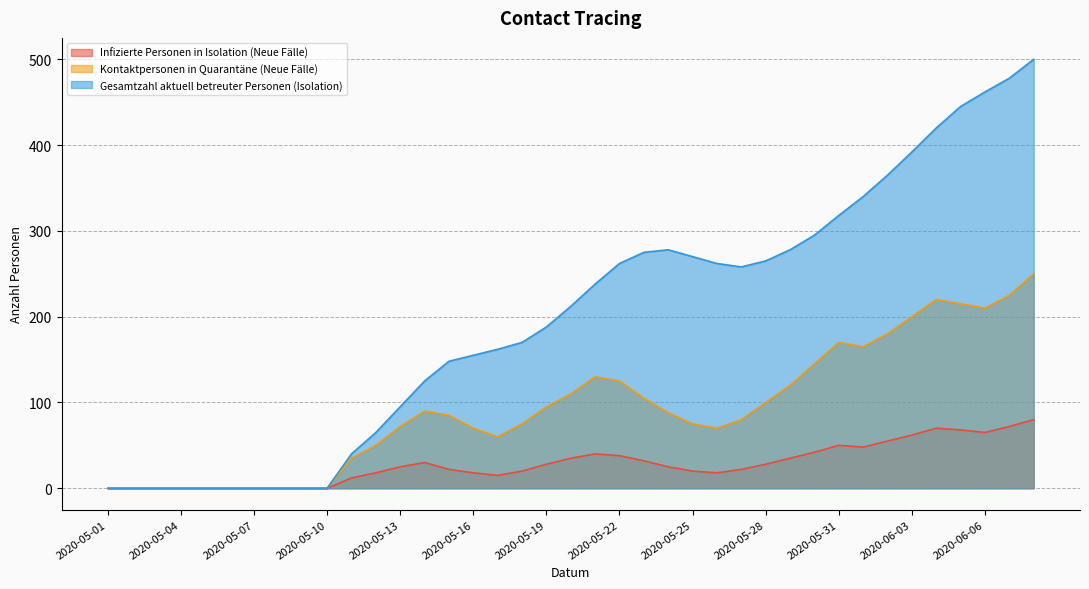

How many lines are shown in the chart?

3